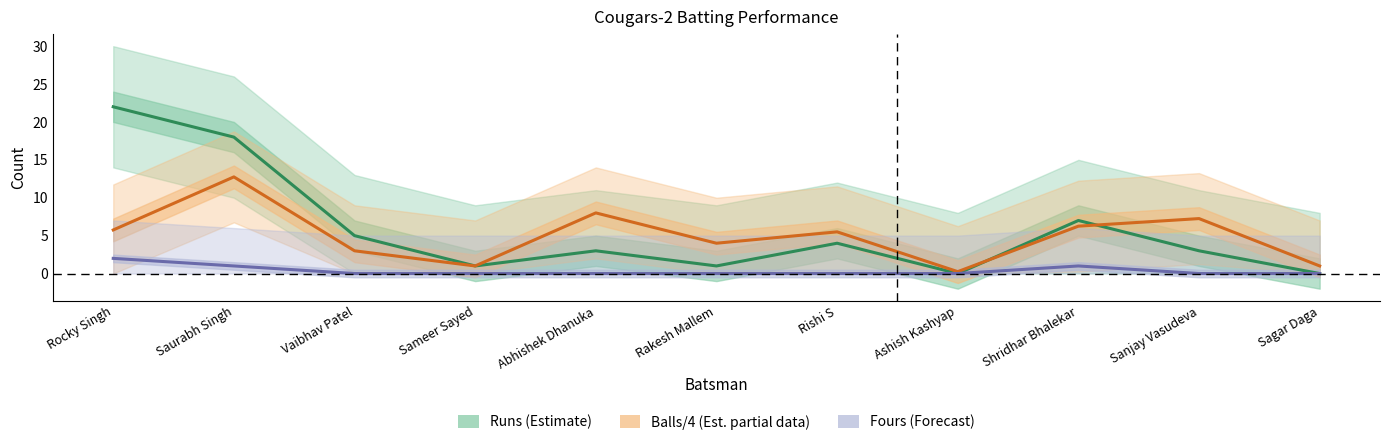

What is the maximum value shown in the chart?

22.0